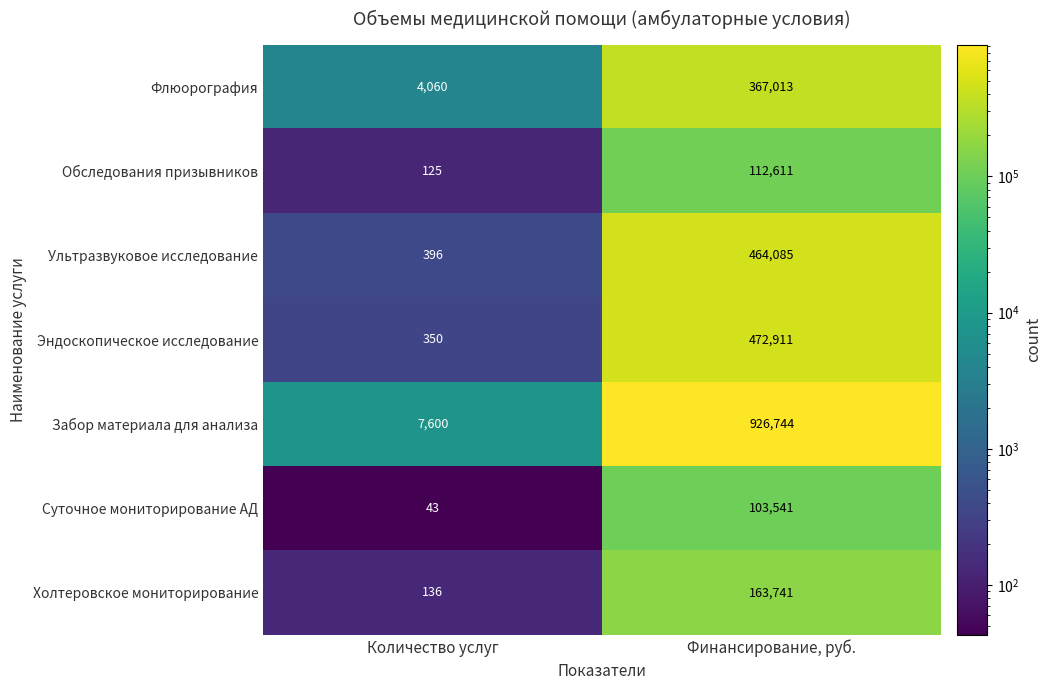

What is the sum of all Ультразвуковое исследование values?

464481